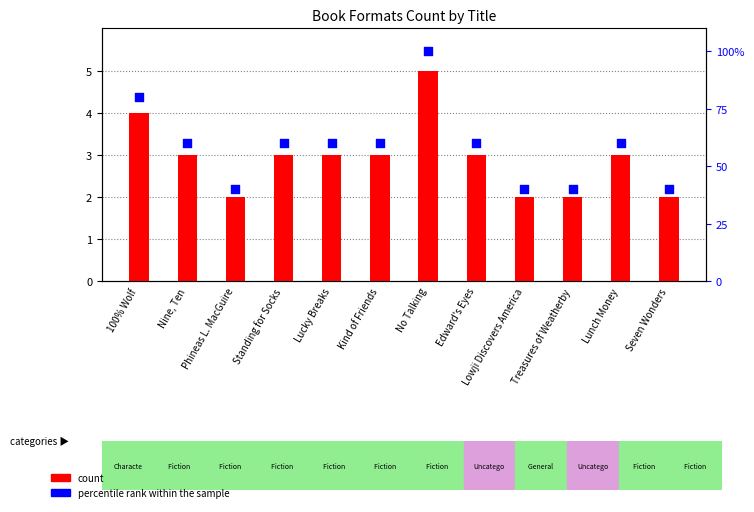

Which series contains the highest Y value?

percentile rank within the sample